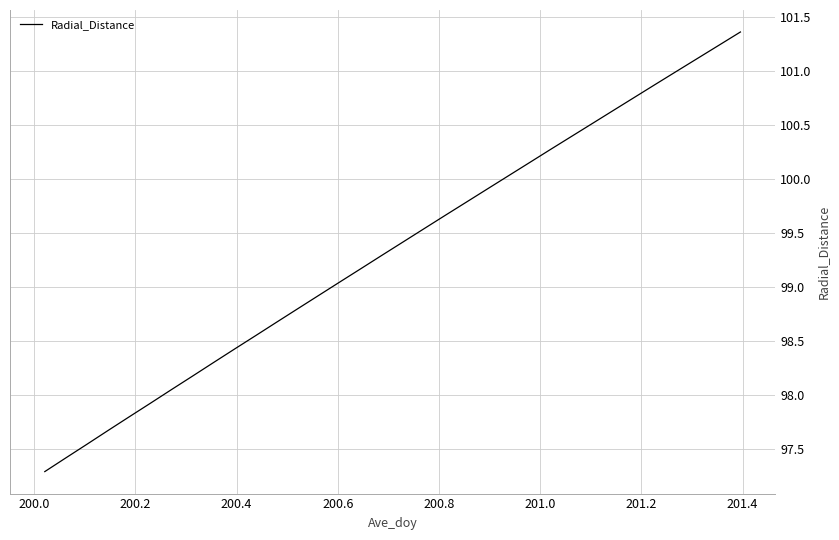

What is the greatest value displayed?

101.4